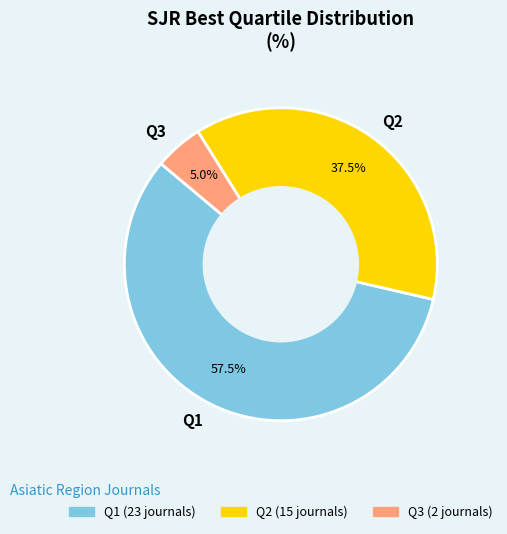

Rank the categories by value from lowest to highest.

Q3, Q2, Q1